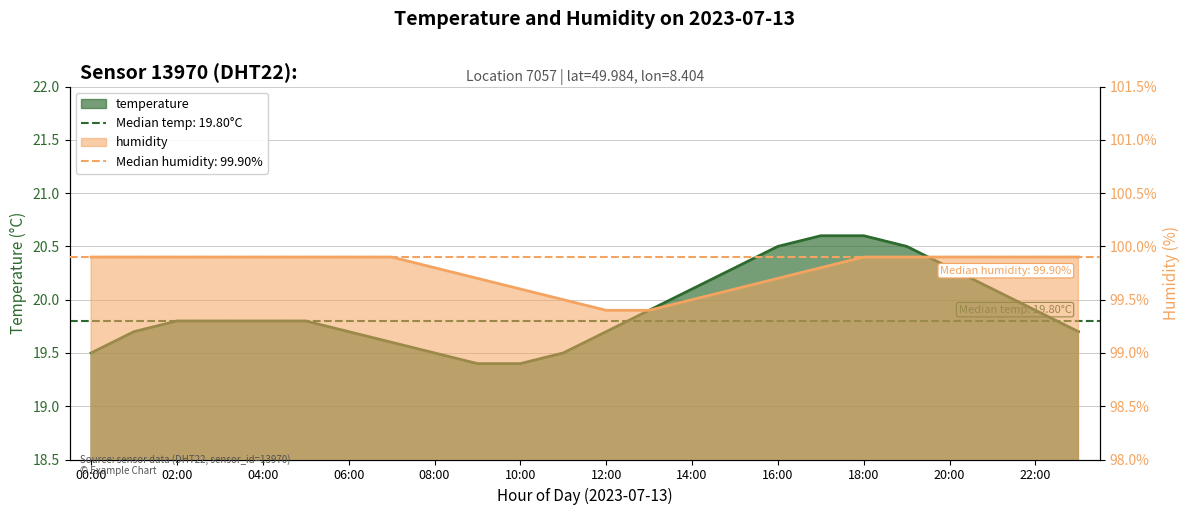

At 05:00, list the series in order from smallest to largest.

temperature, humidity